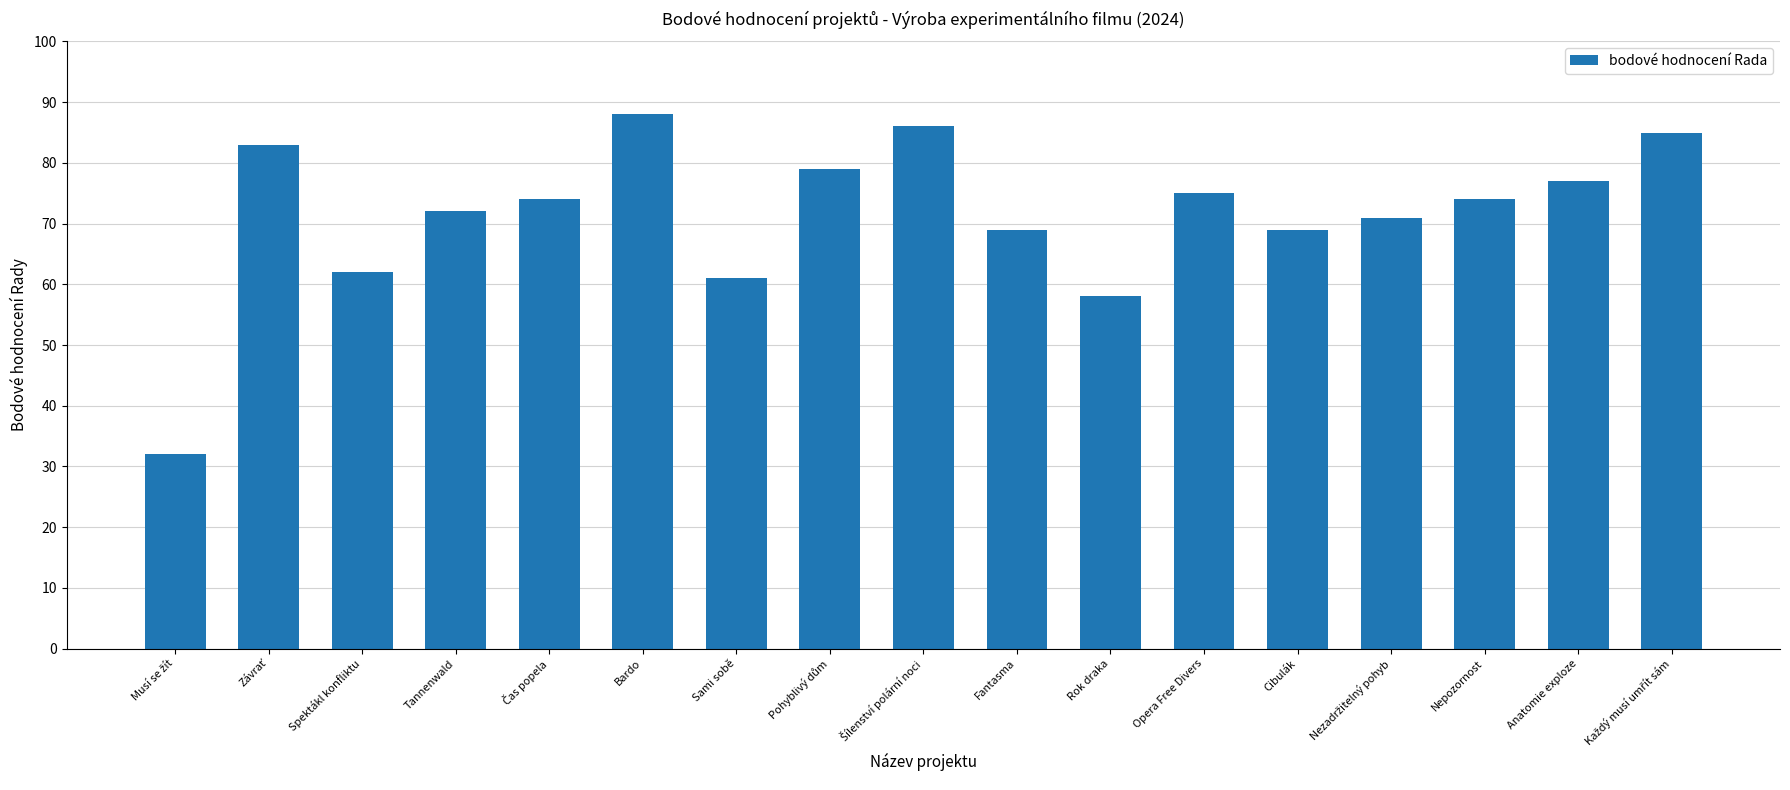

What is the average value?

71